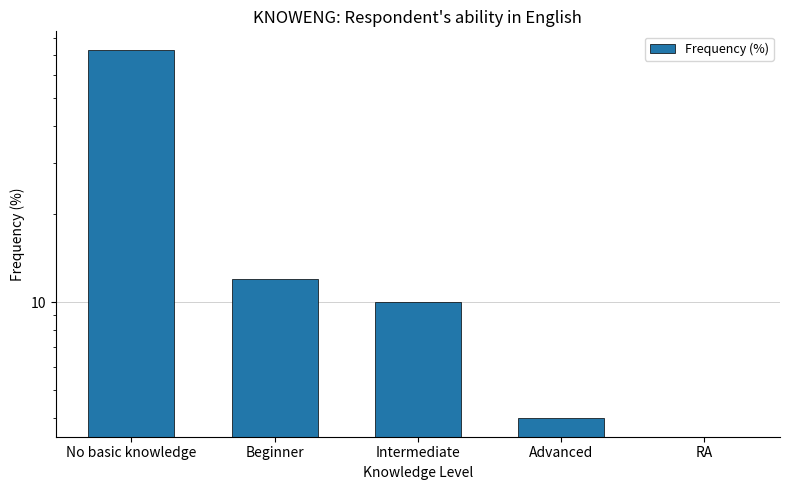

What is the change in value from No basic knowledge to RA?

-73